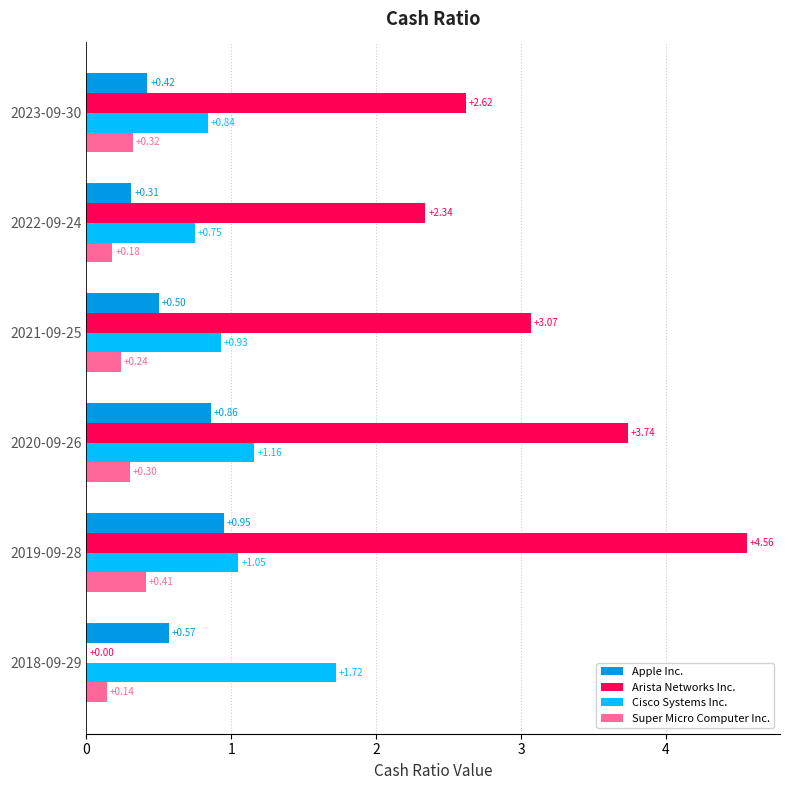

Which series has the largest total across all categories?

Arista Networks Inc.